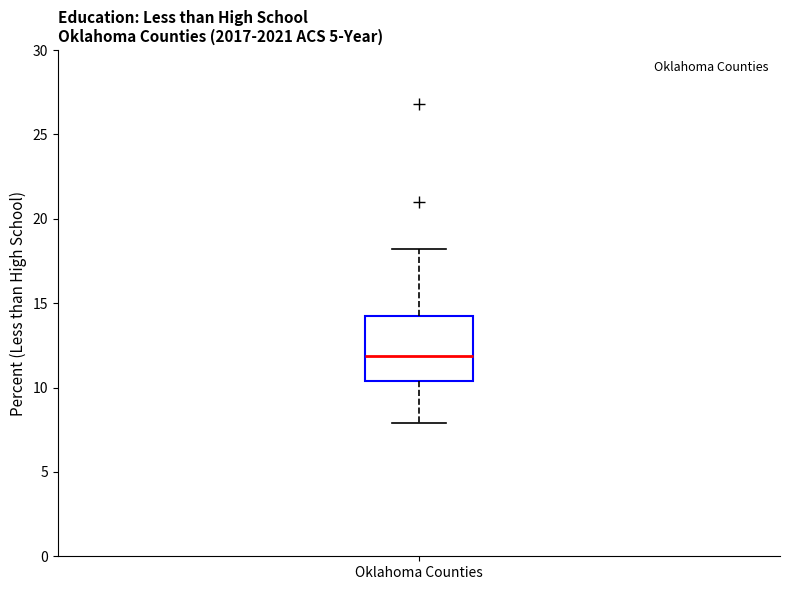

Read this box plot against the y-axis: the position of the median line, the range covered by the box, and the ends of both whiskers. The values are not printed on the chart, so give them approximately, as read against the axis.

median 12.0, box 10.5 to 14.0, whiskers 8.0 to 18.0